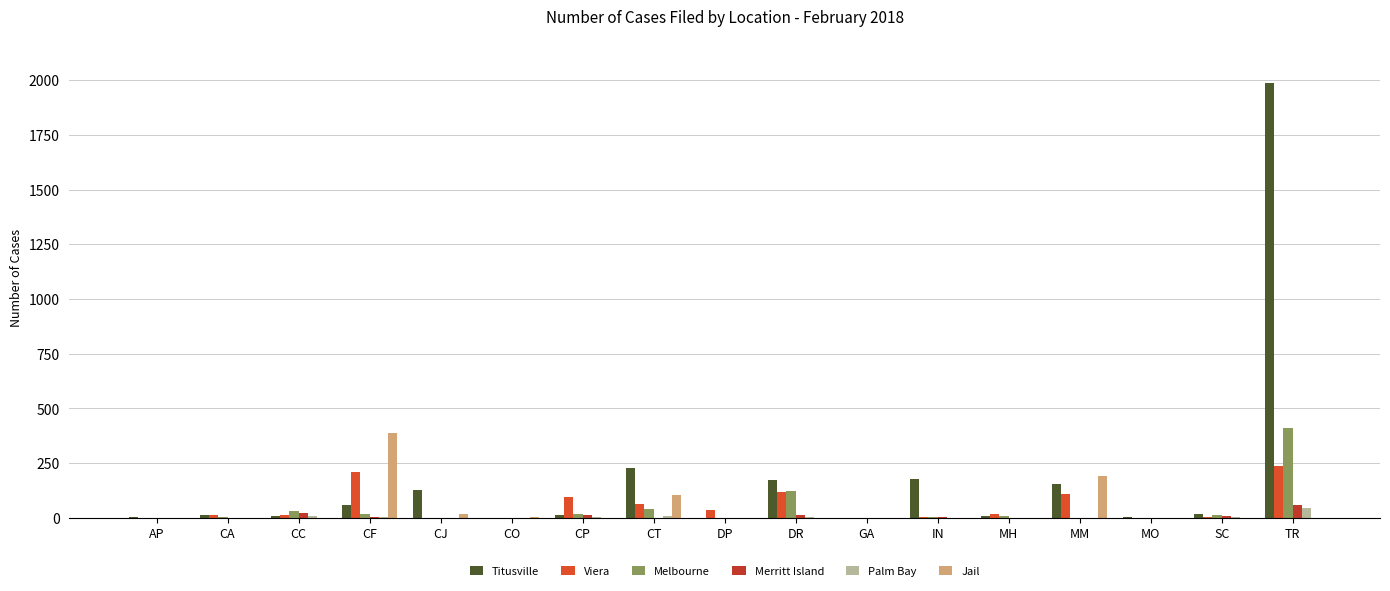

What is the sum of all Jail values?

713